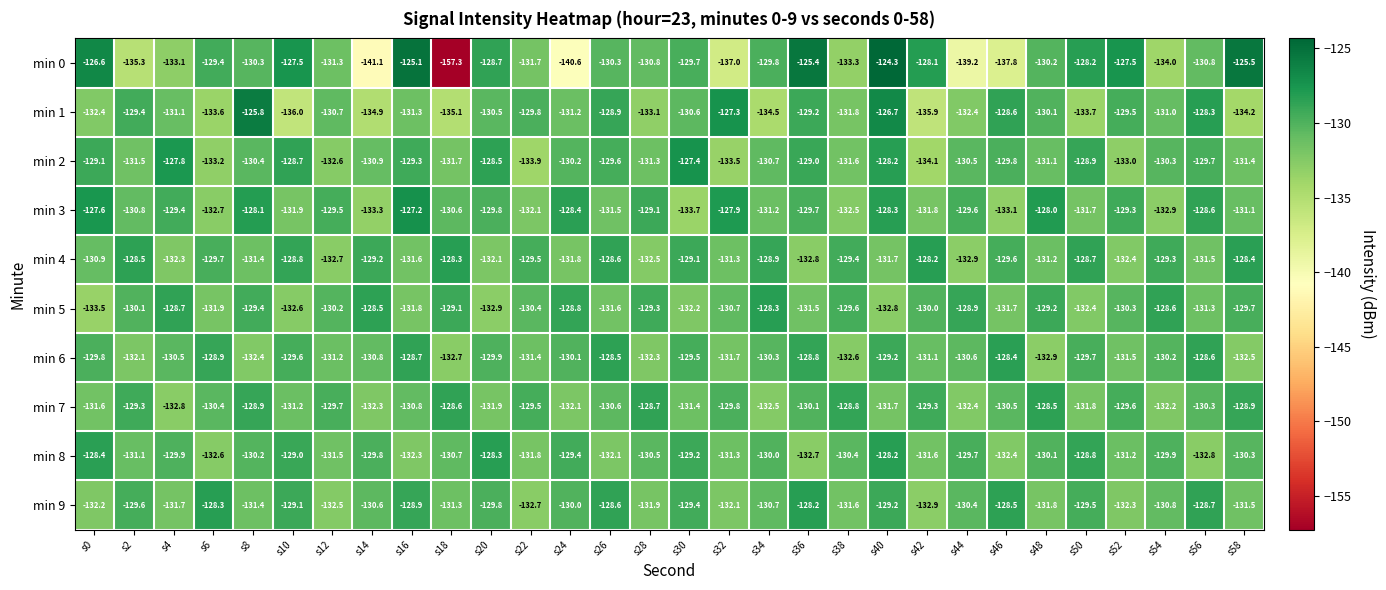

What is the approximate value of min 2 at s50?

-128.9